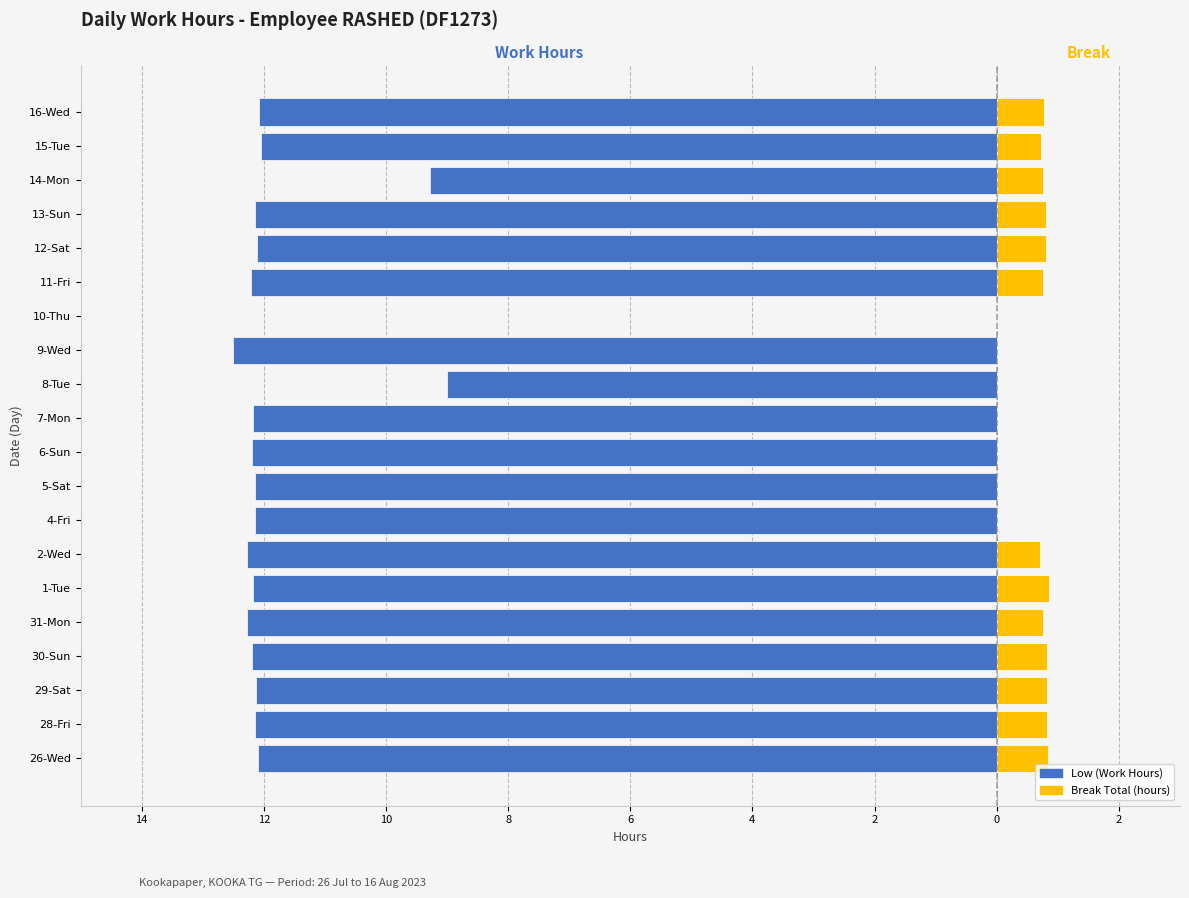

The value of Break Total (hours) at 2-Wed is 1.2. True or false?

False